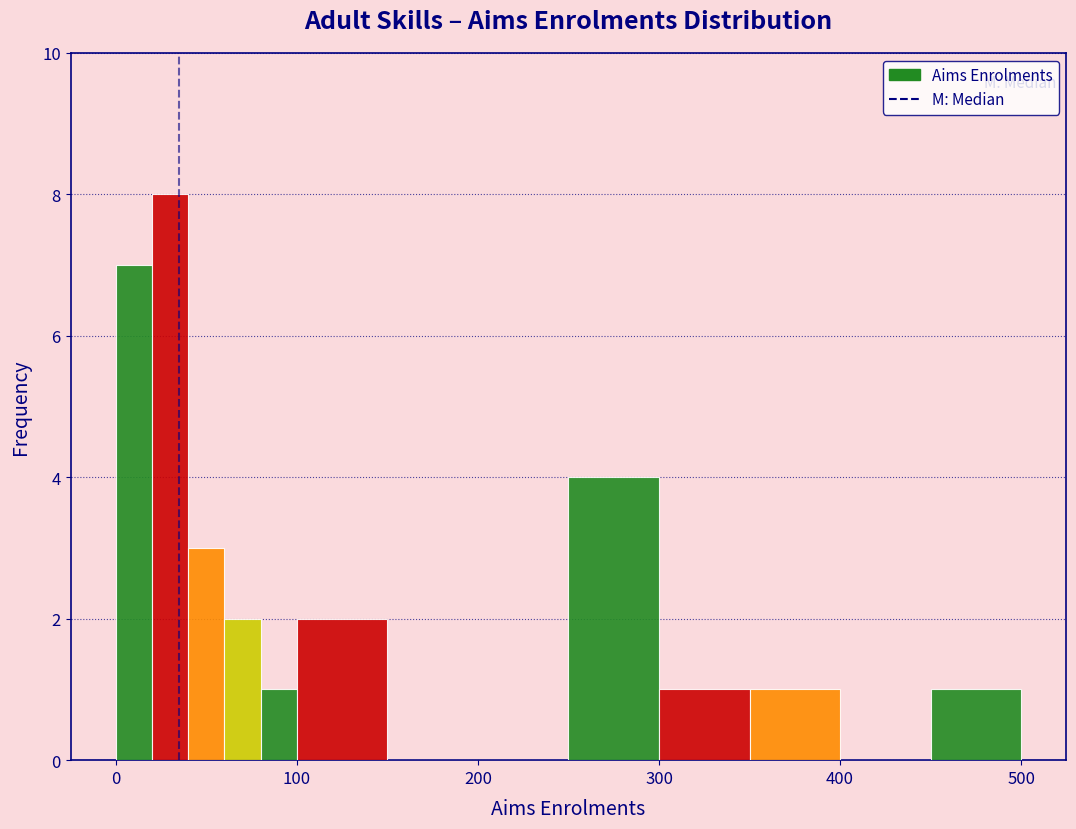

Around what value on the x-axis is the tallest bar? Give the approximate position of its centre, as read against the axis.

30